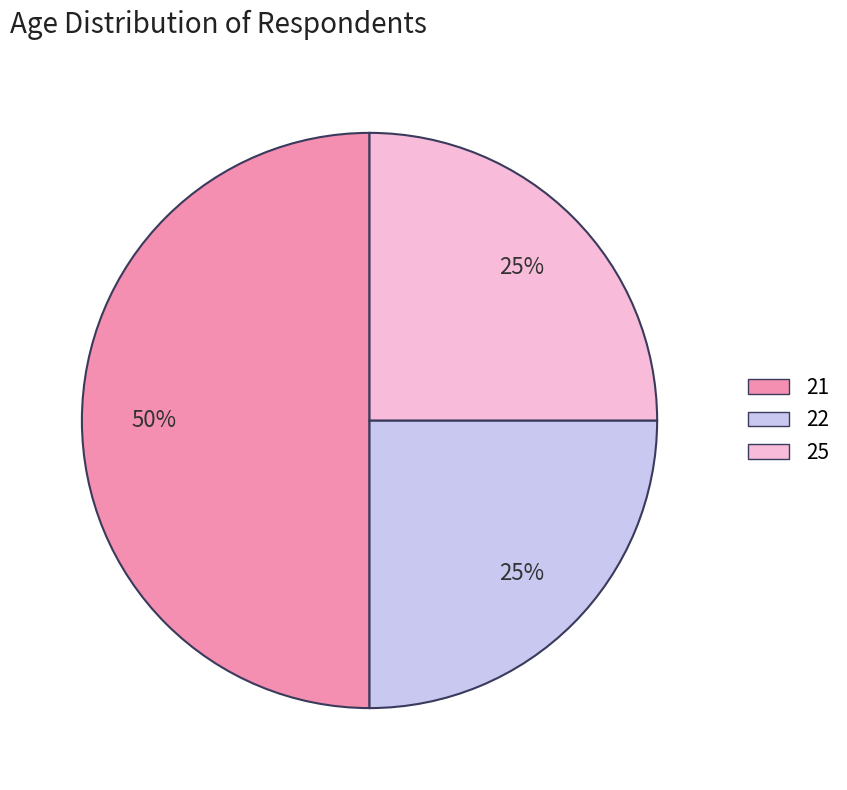

The 21 slice represents 38% of the pie. True or false?

False